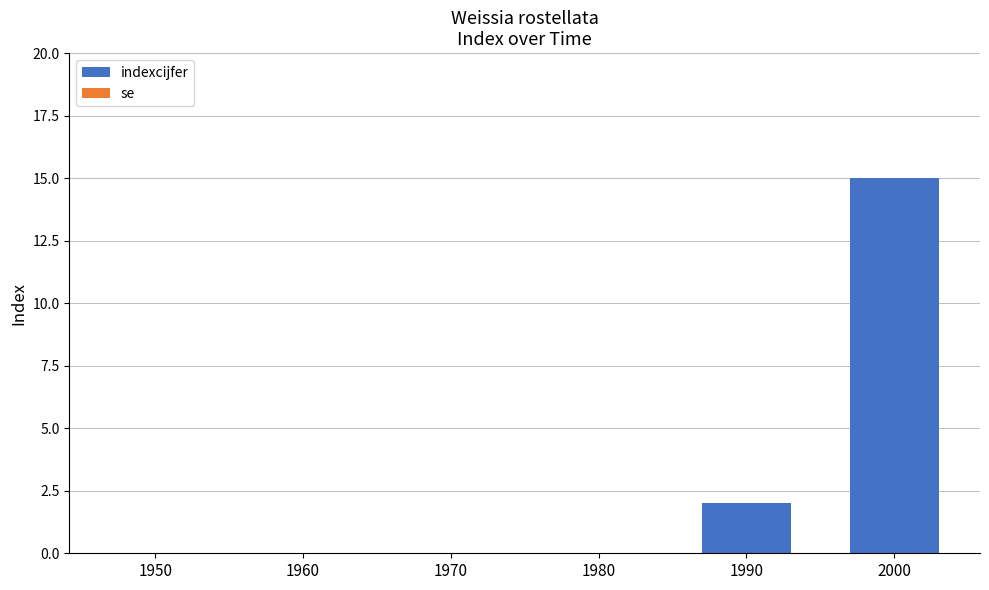

The chart shows a value of -9 at 1960. True or false?

False